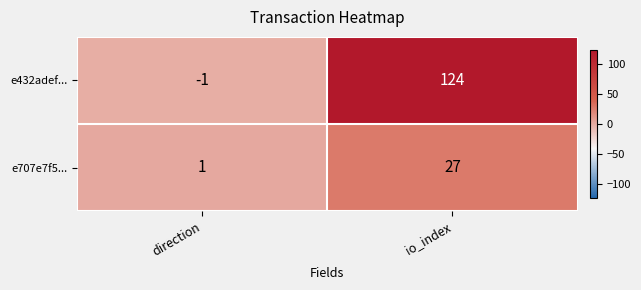

Count the number of data series in this chart.

2